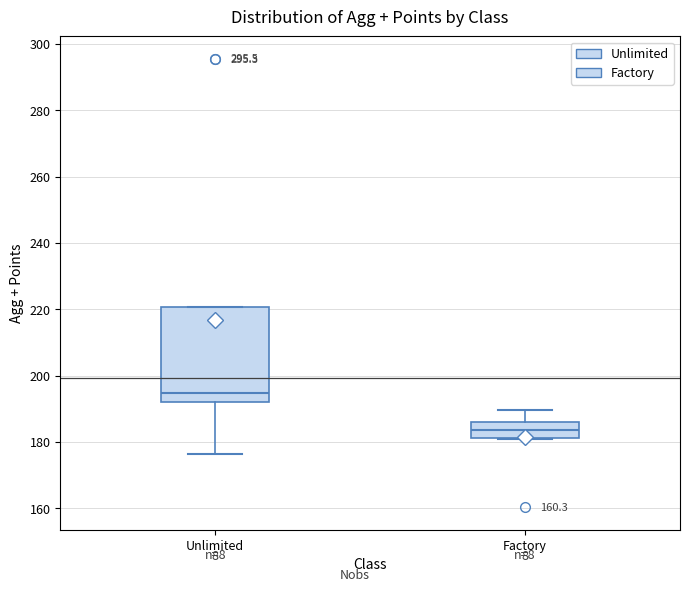

Reading left to right, transcribe this box plot: for each box, give where its median line is, the range the box spans, and where its two whiskers end, as read against the y-axis. The values are not printed on the chart, so give them approximately, as read against the axis.

Unlimited: median 194, box 192 to 220, whiskers 176 to 220
Factory: median 184, box 182 to 186, whiskers 182 to 190